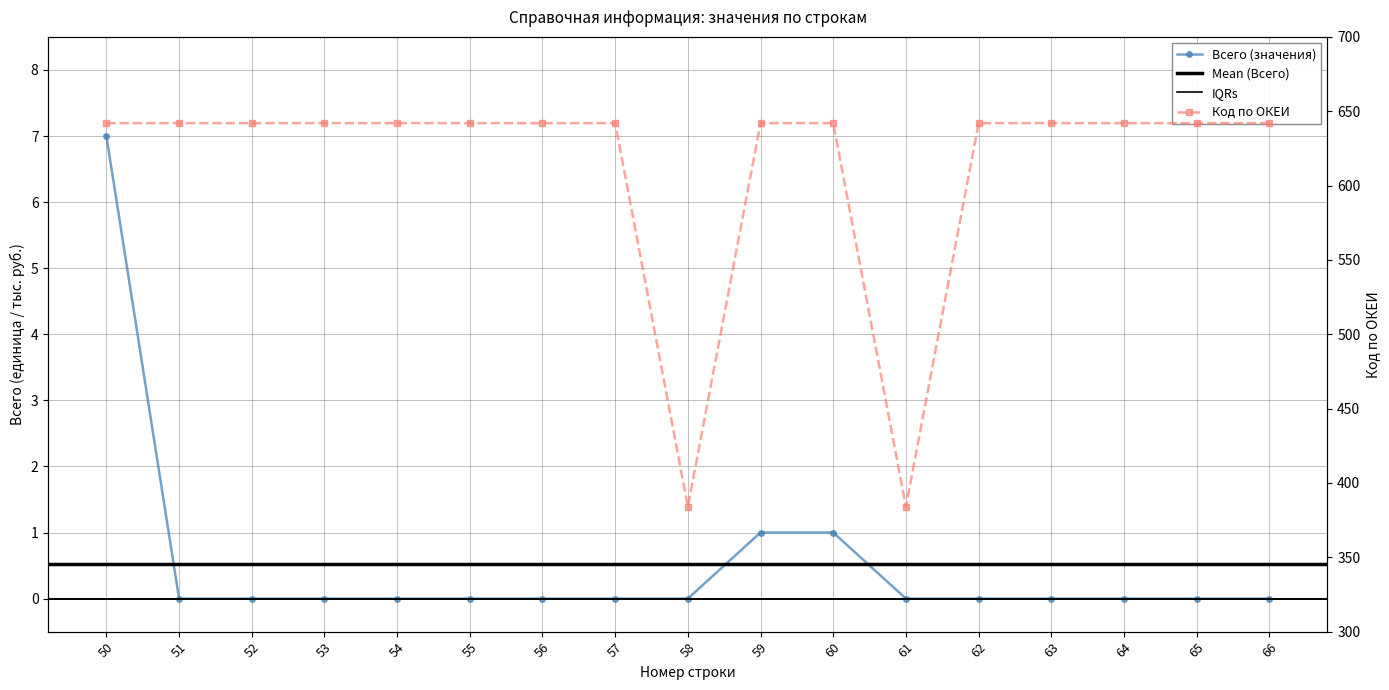

True or false: Всего (значения) and Код по ОКЕИ intersect in this chart.

False